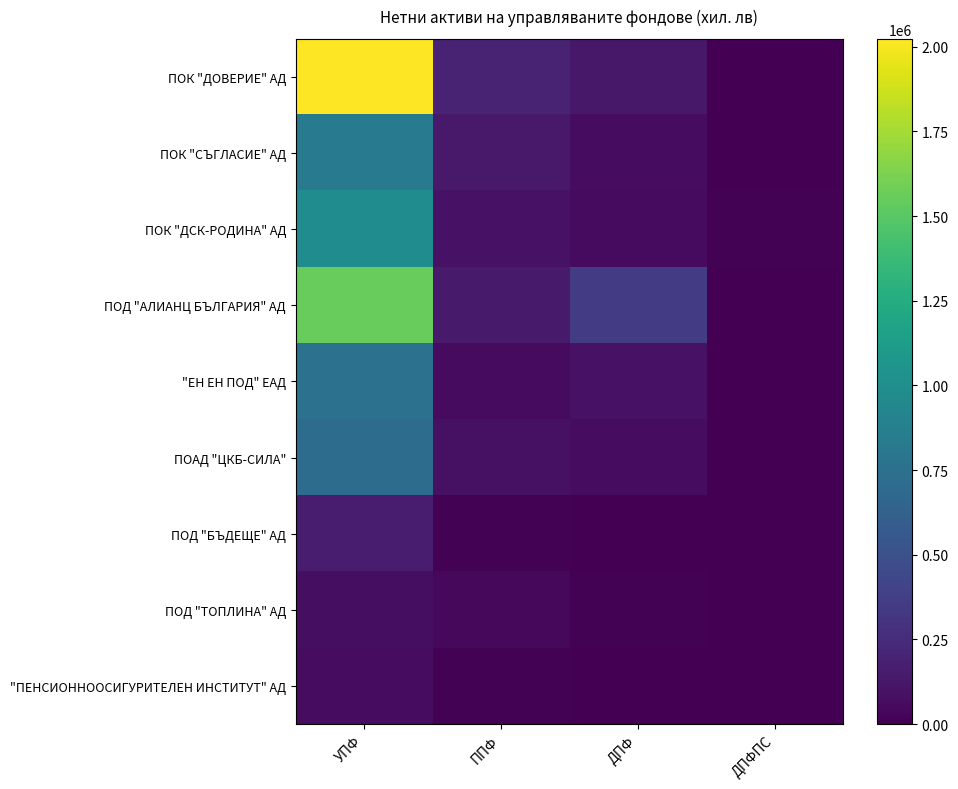

How many series are shown in this chart?

9